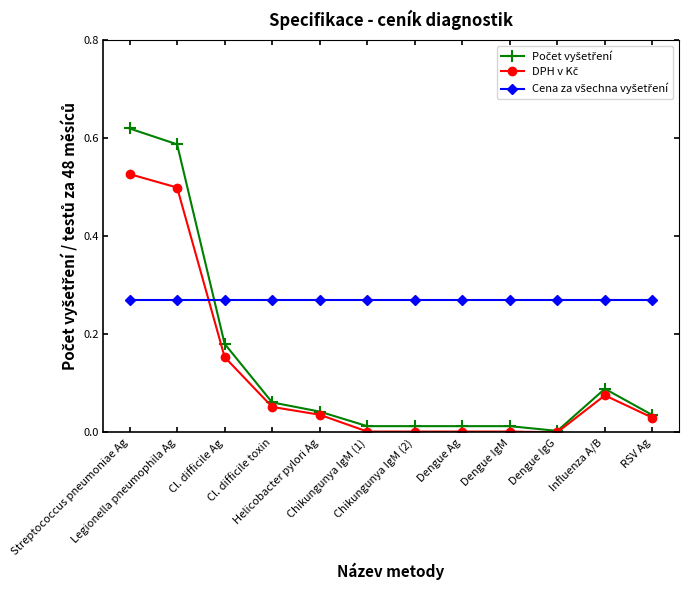

At how many categories does at least one series exceed 0?

12